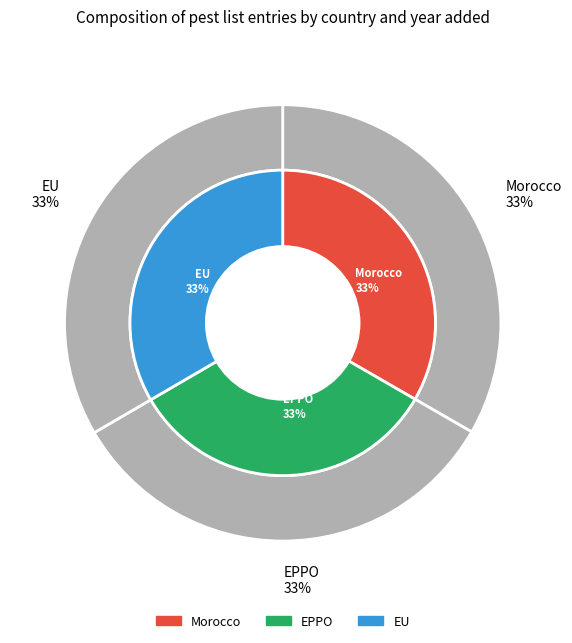

Which slice is the largest?

EU